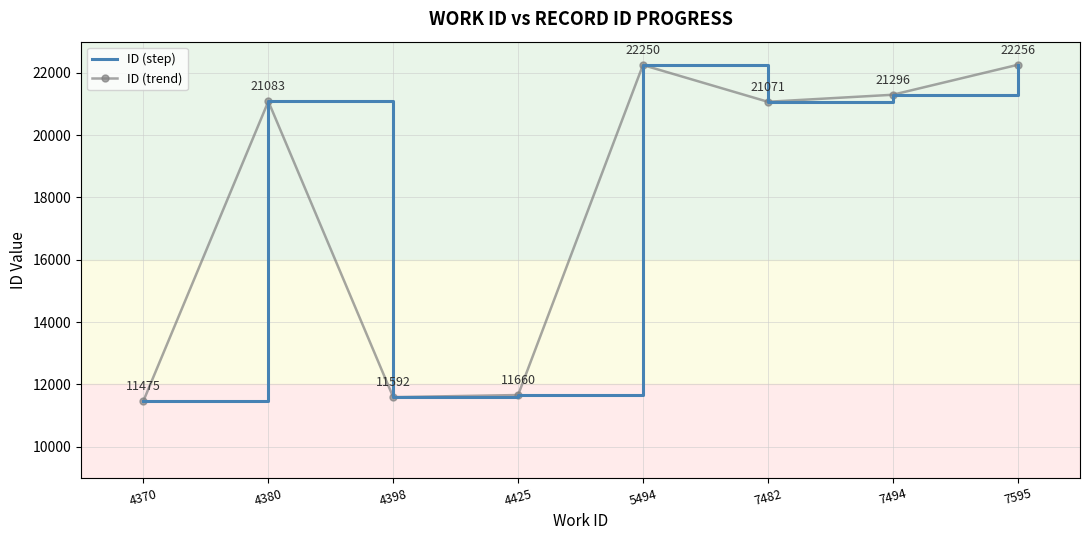

The ID (step) series shows 14538 at 5494. True or false?

False